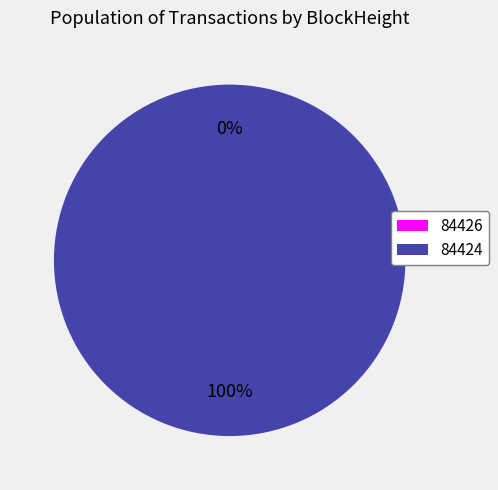

Between 84424 and 84426, which is larger?

84424